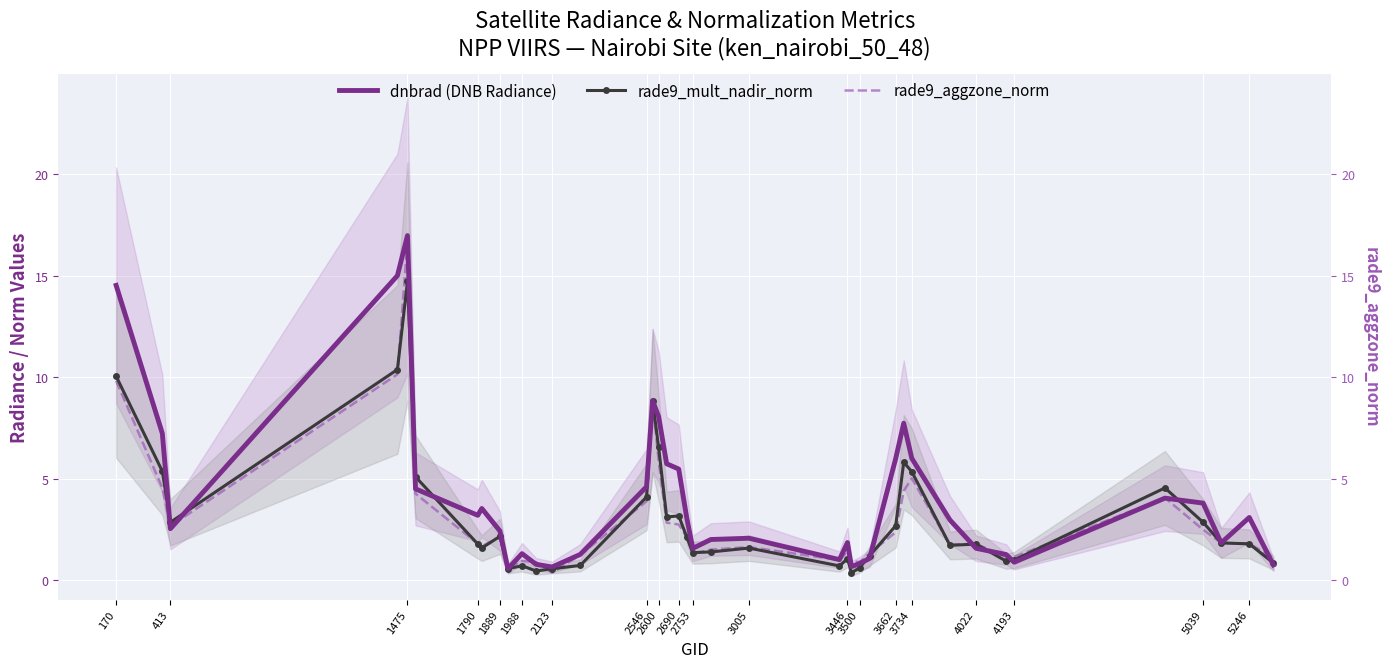

What is the minimum value for rade9_aggzone_norm?

0.4